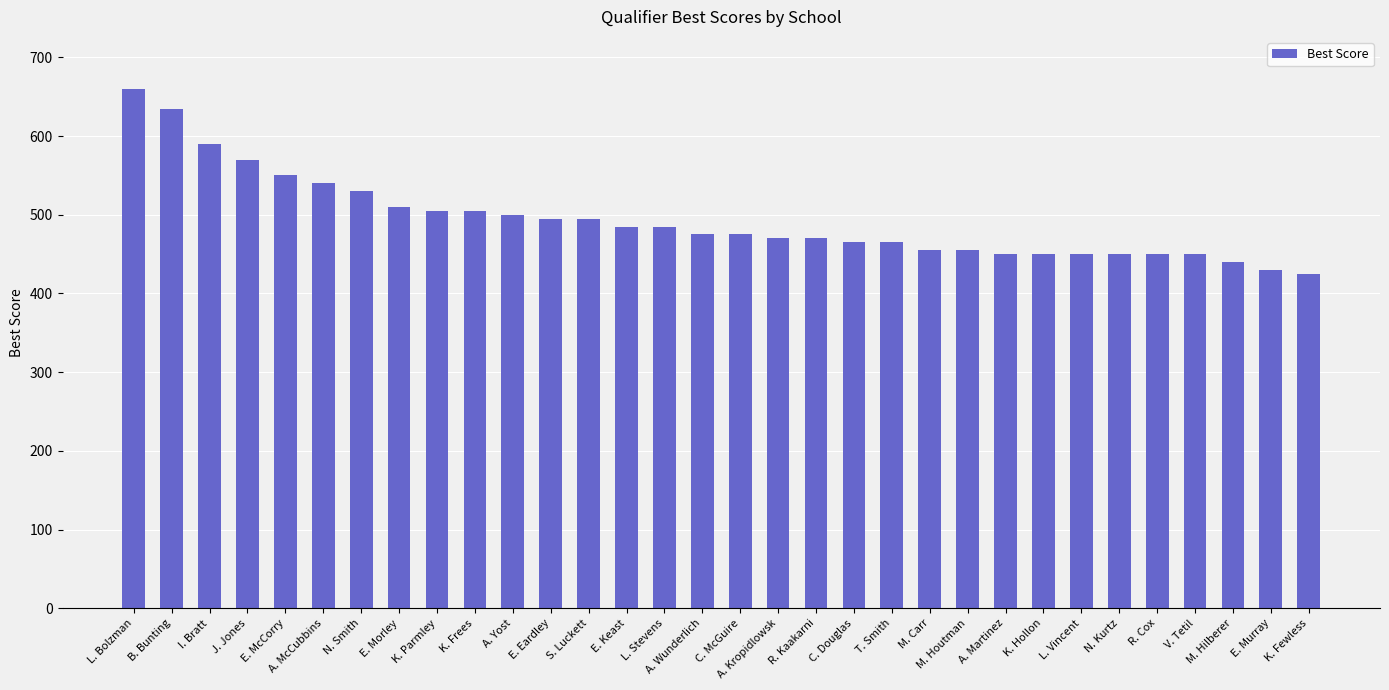

The chart shows a value of 701 at A. Wunderlich. True or false?

False